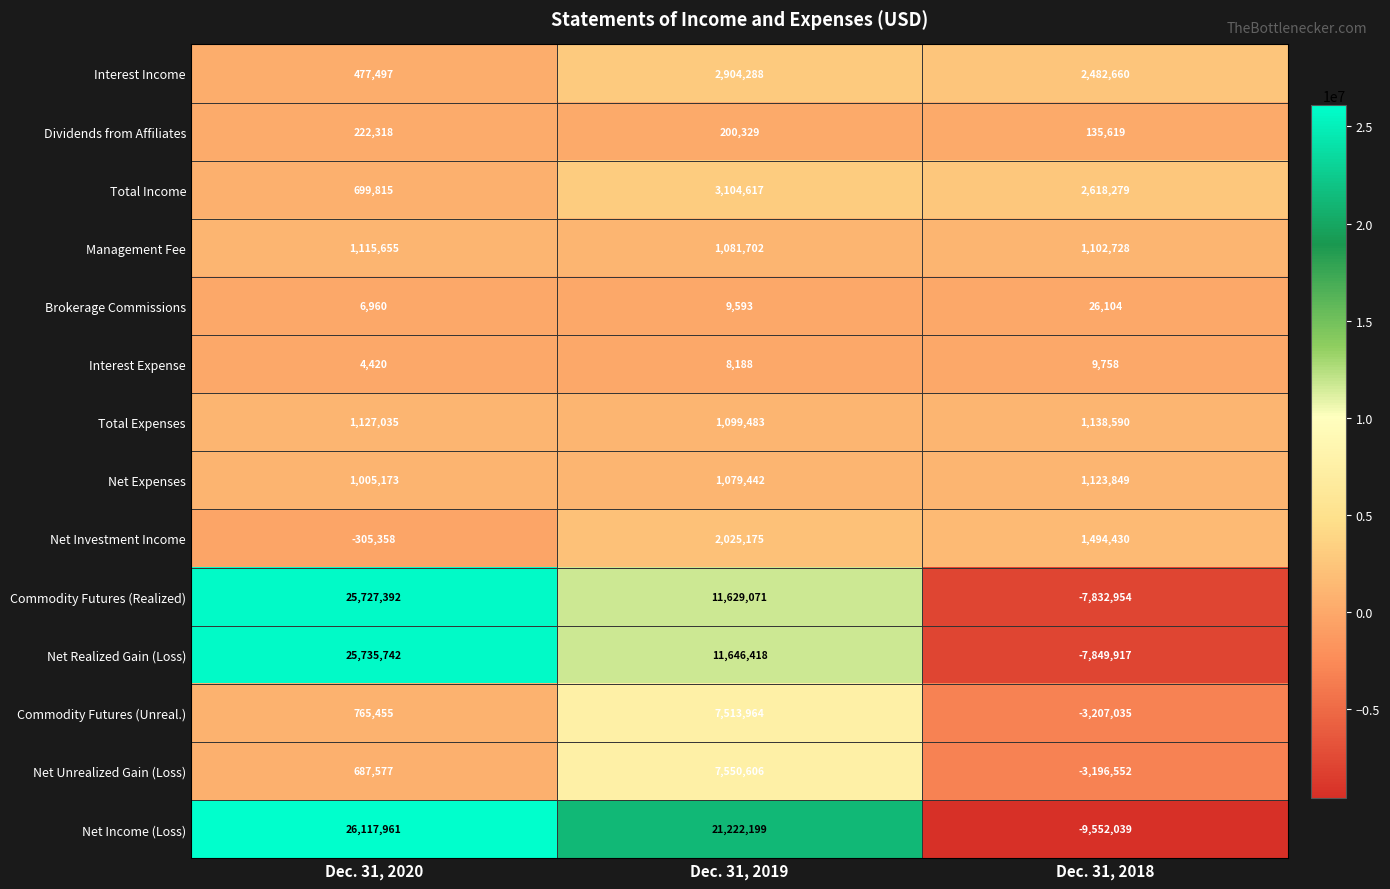

At which category is the sum across all series the highest?

Dec. 31, 2020